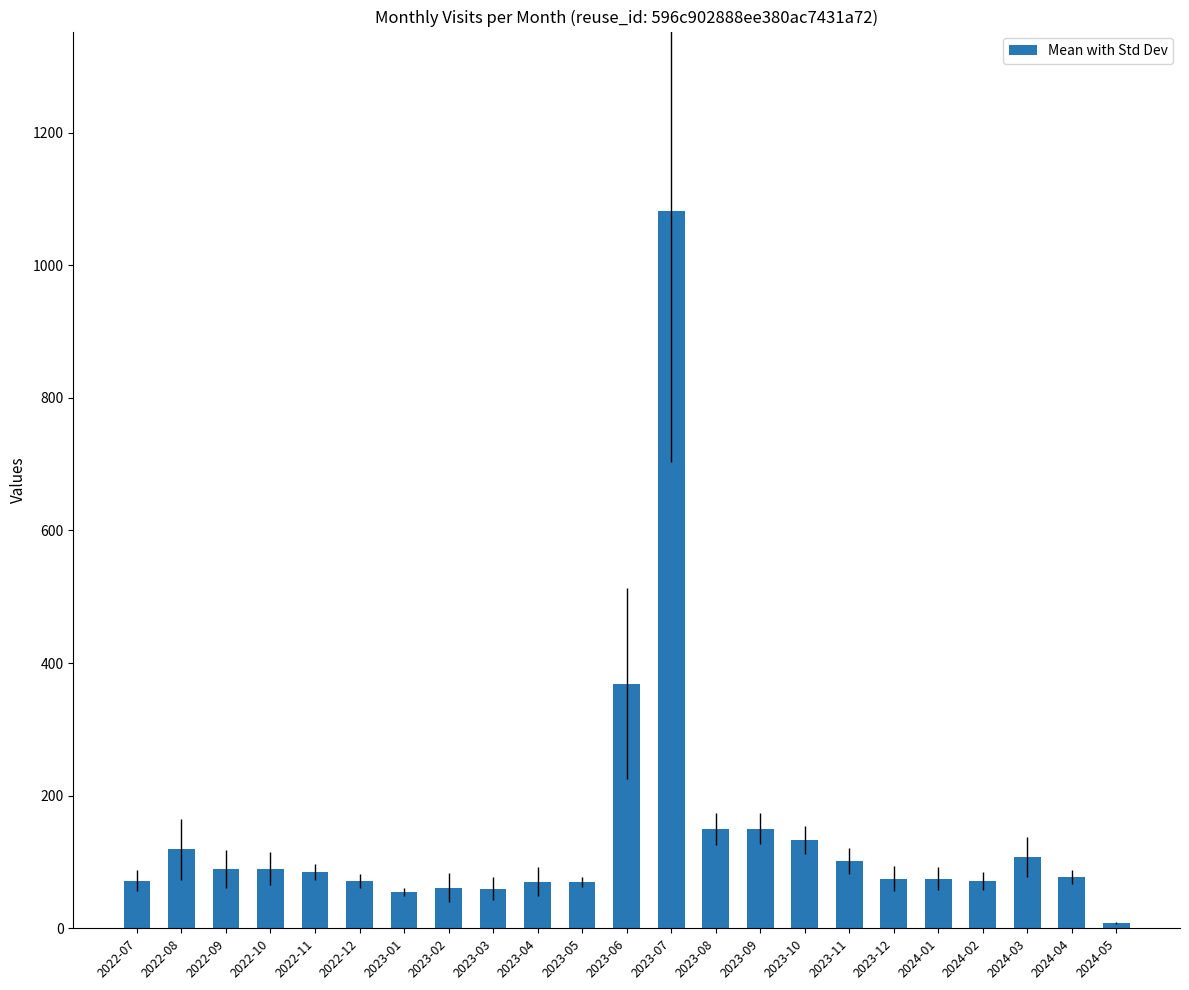

What is the change in value from 2022-12 to 2023-09?

+78